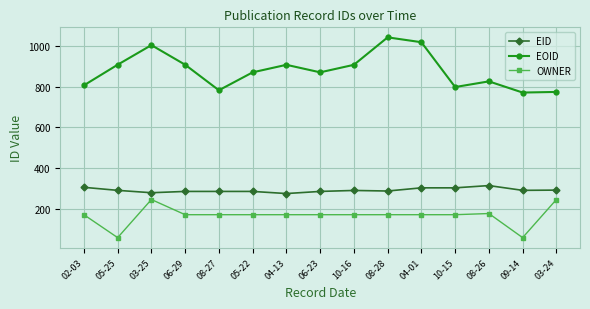

What is the highest value of the EID series?

315.2